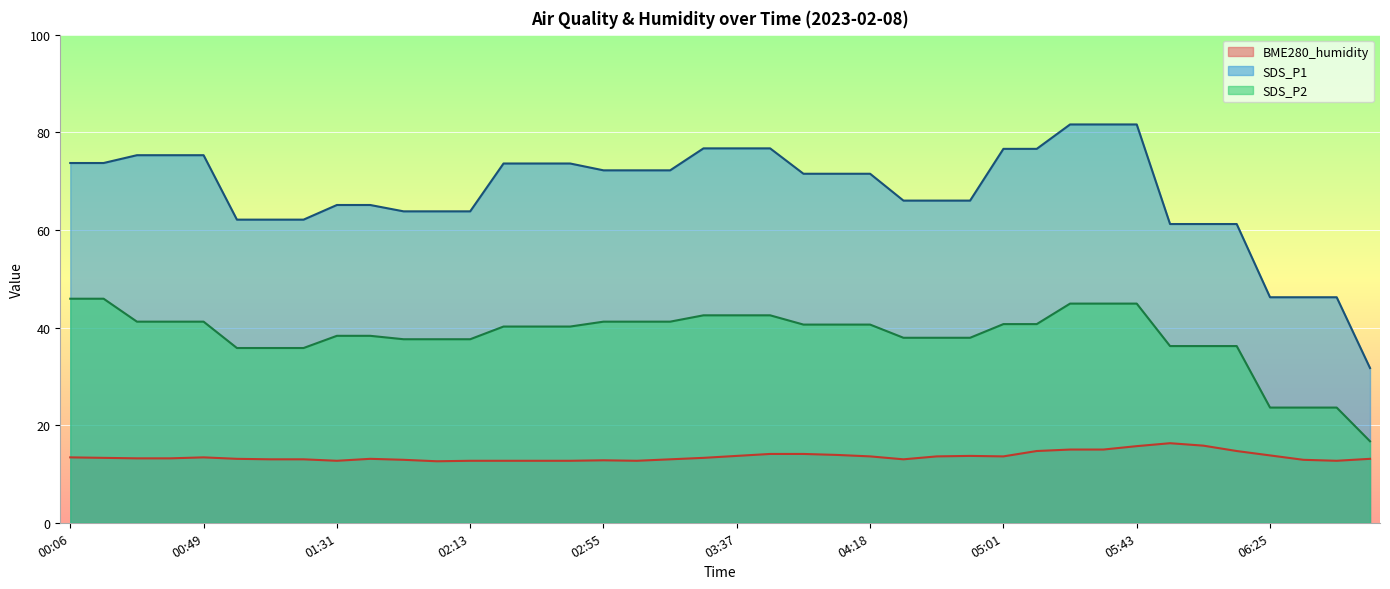

What are all the series names shown in the legend?

BME280_humidity, SDS_P1, SDS_P2